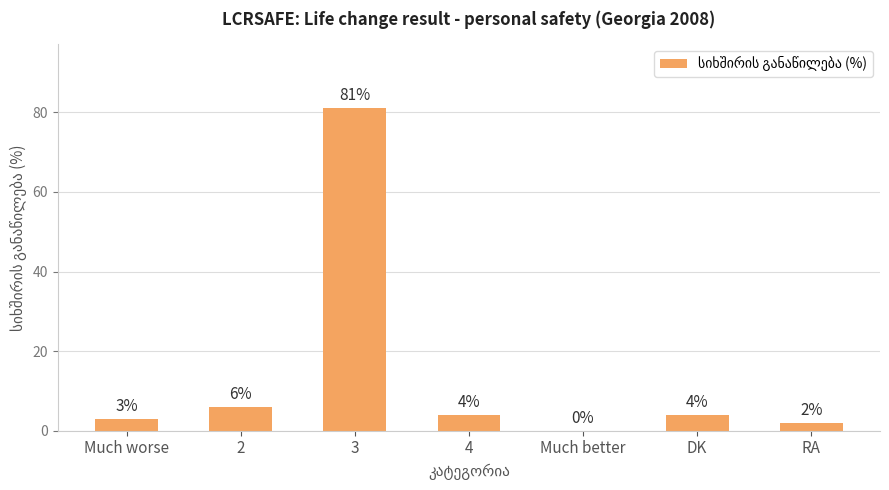

Are the bars horizontal?

No